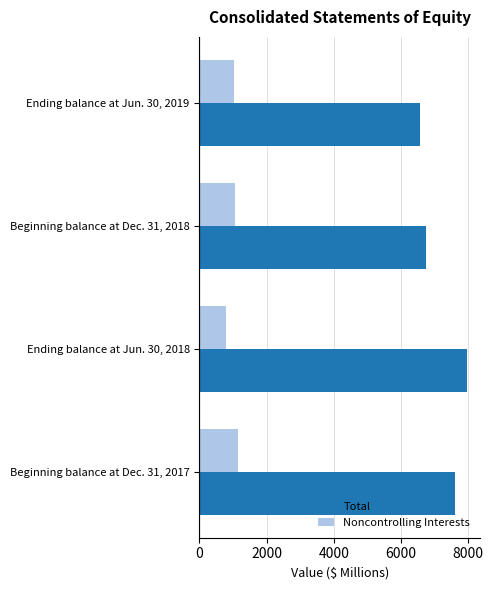

Which series changed the most between Ending balance at Jun. 30, 2018 and Ending balance at Jun. 30, 2019?

Total